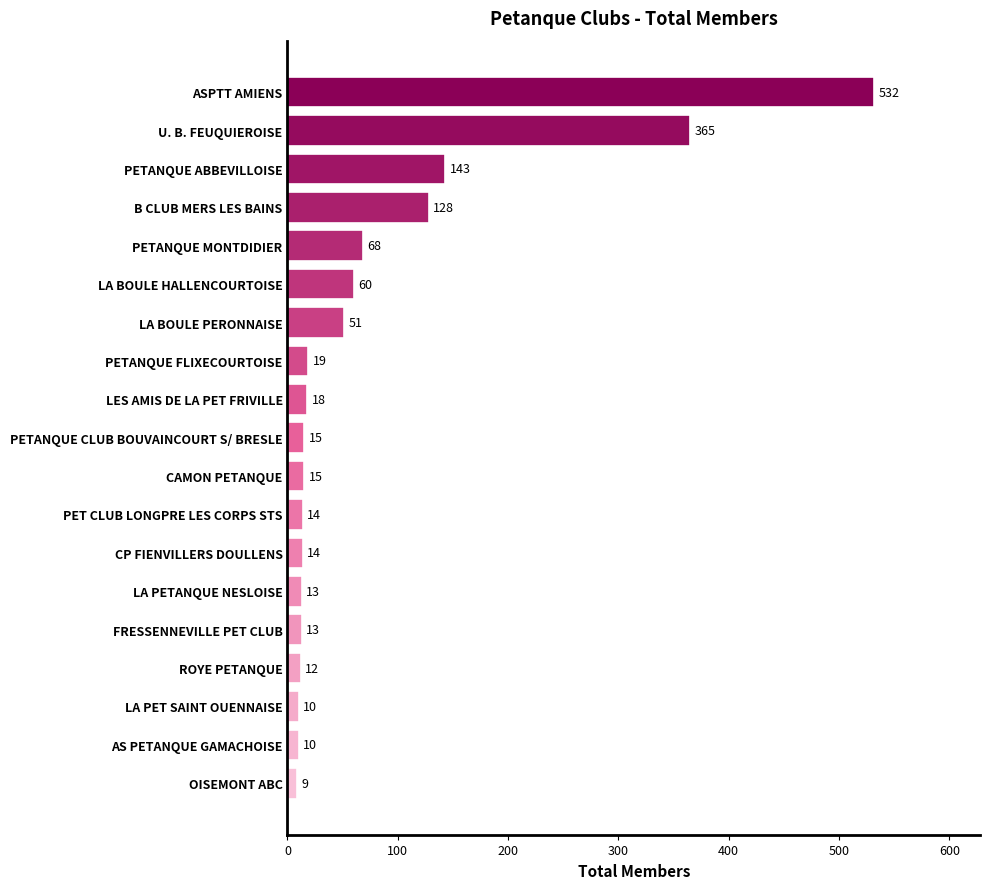

How many data points does each series have?

19